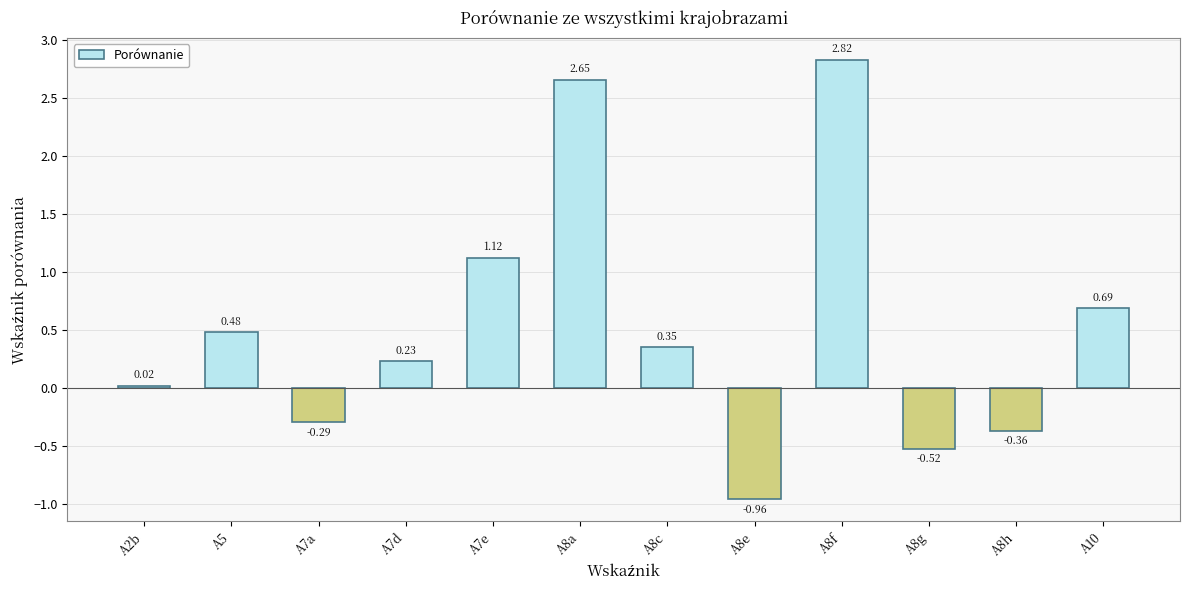

Does the chart contain any negative values?

Yes